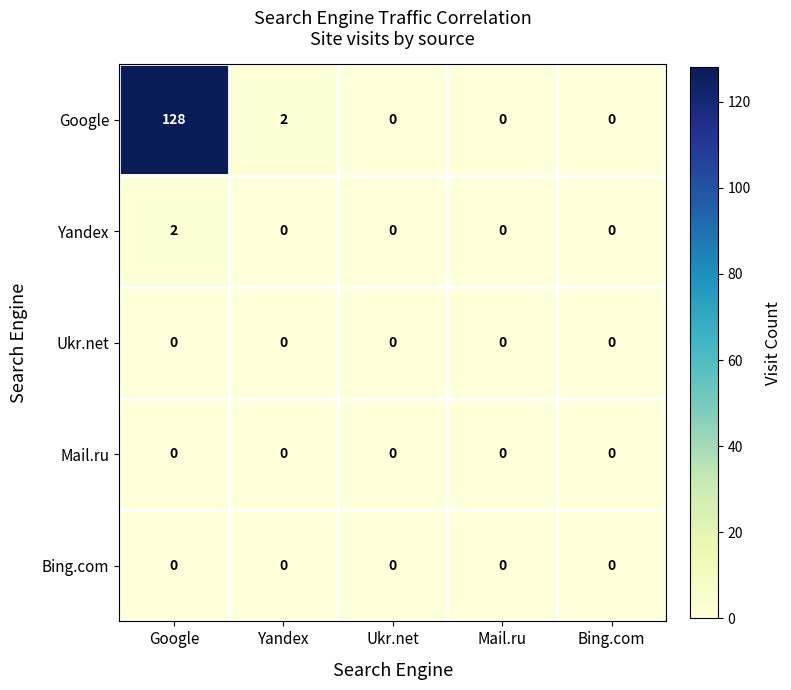

What is the spread (max minus min) of values at Google?

128